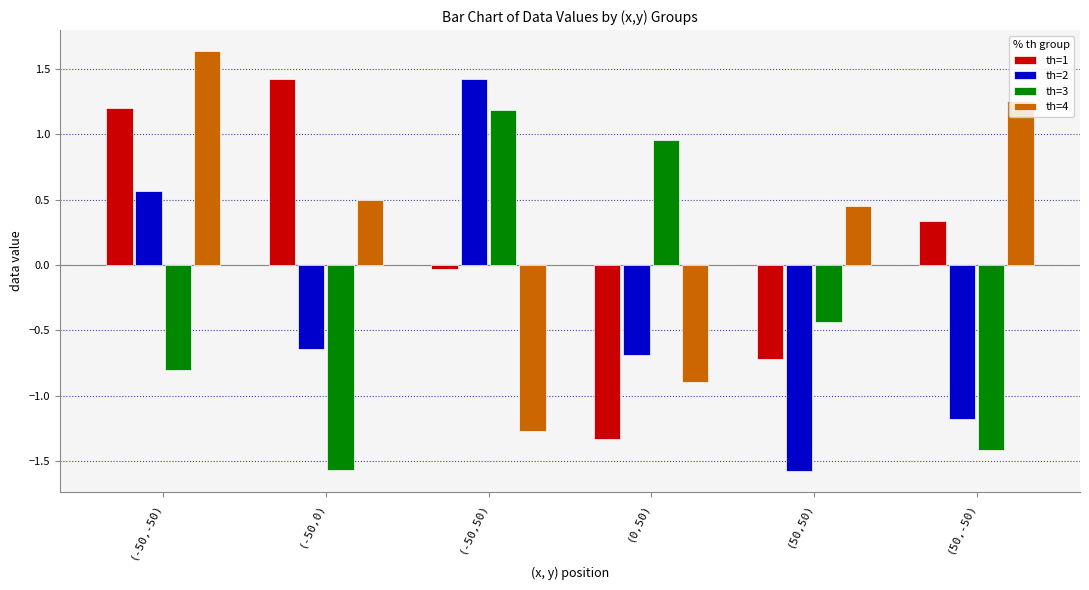

What is the difference between the highest and lowest values at (50,50)?

2.0